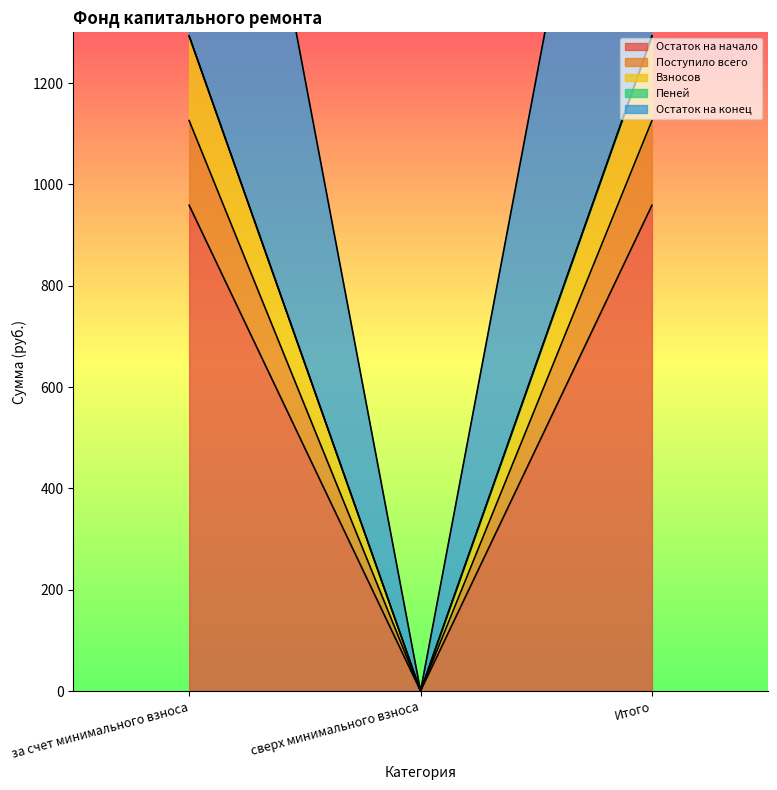

What is the difference between the Взносов values at сверх минимального взноса and Итого?

1292.5